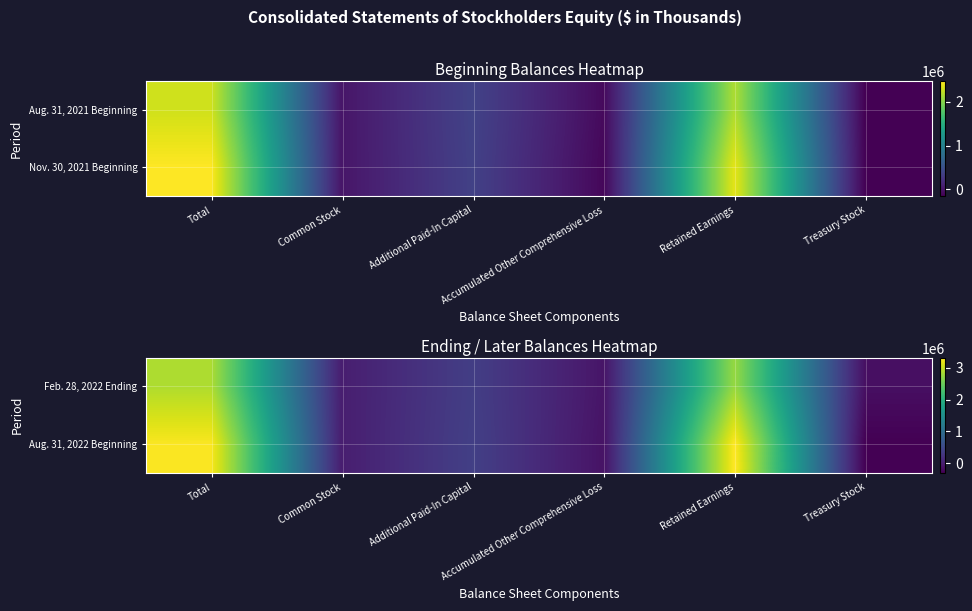

Count the number of data series in this chart.

2